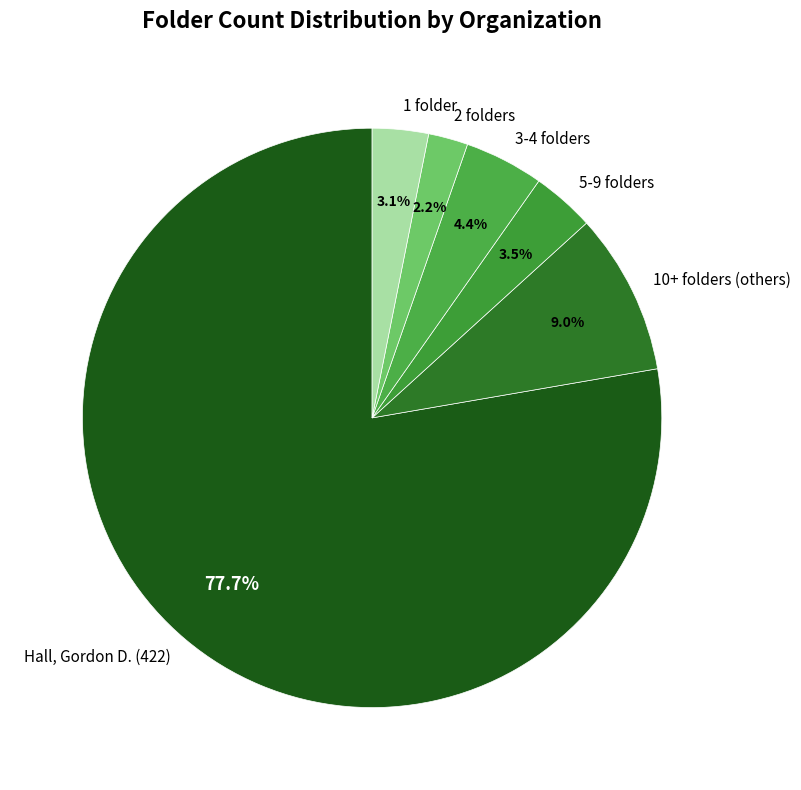

Between 2 folders and 10+ folders (others), which is larger?

10+ folders (others)